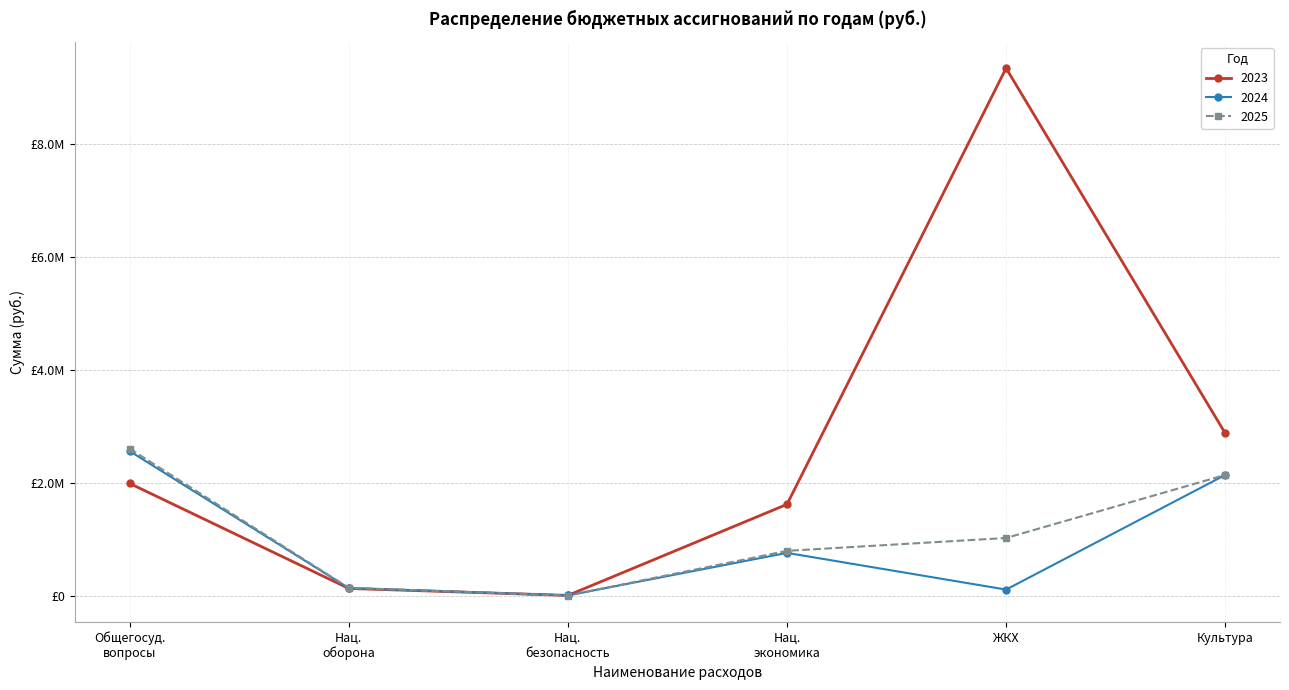

What are all the series names shown in the legend?

2023, 2024, 2025